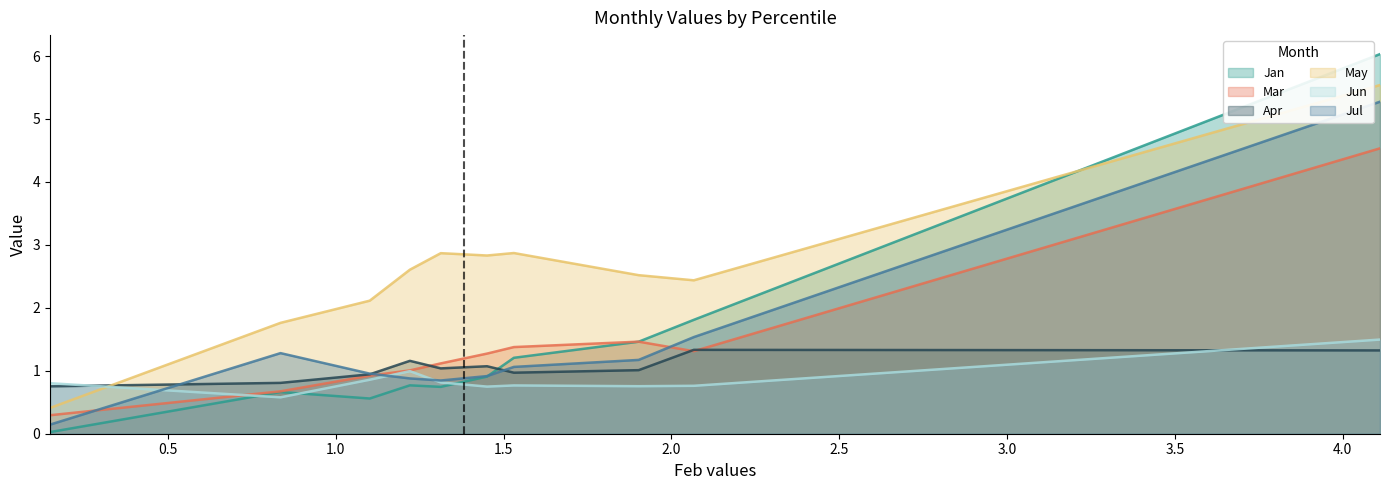

What is the total value across all series at pct85?

5.8